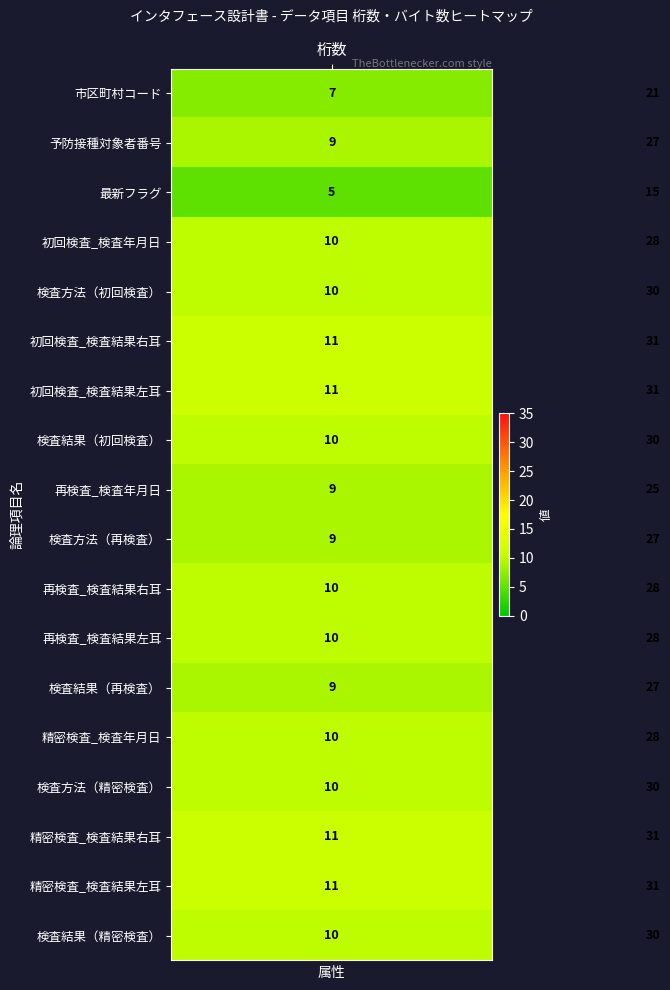

What is the difference between the maximum and minimum values in the 精密検査_検査結果右耳 series?

20